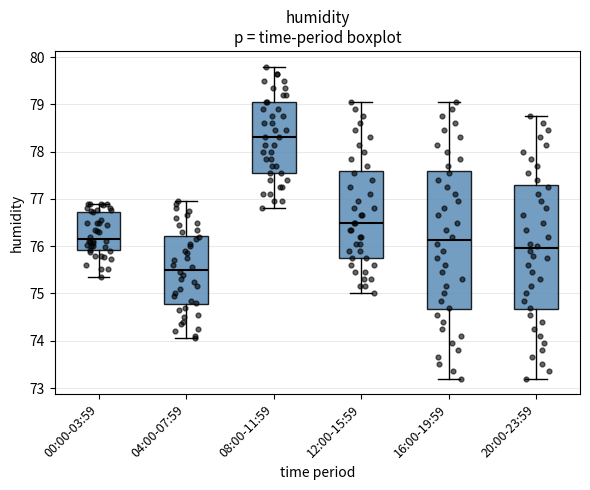

Which box's median line is the highest?

08:00-11:59